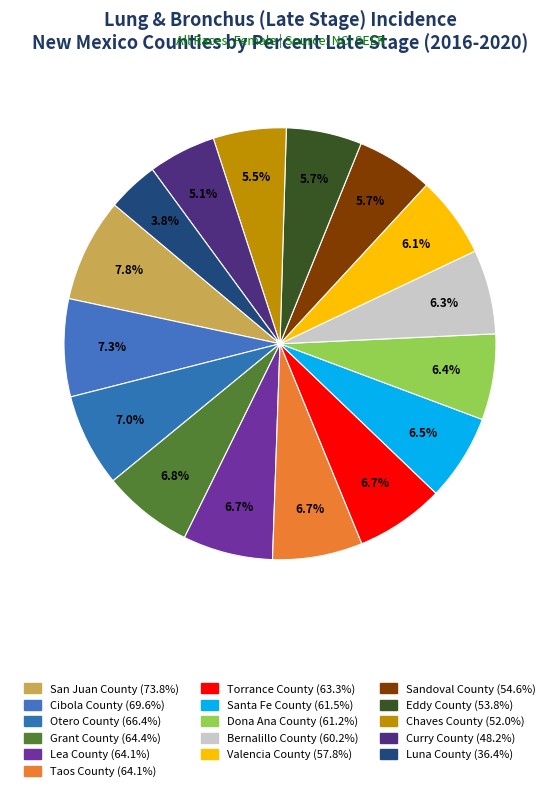

Does any single category account for the majority?

No